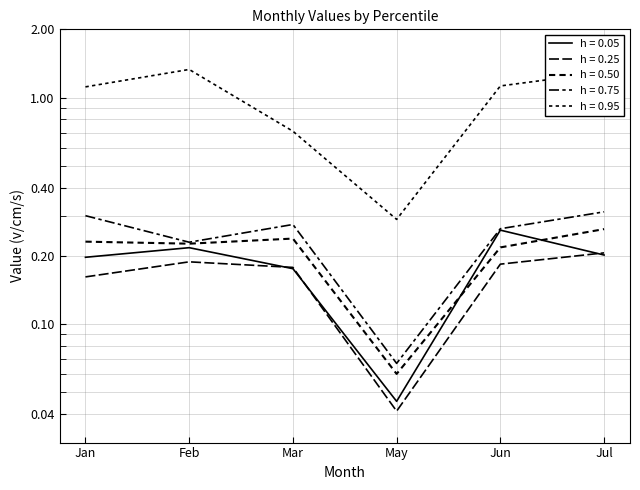

True or false: pct25 has a value of 0.0 at May.

True